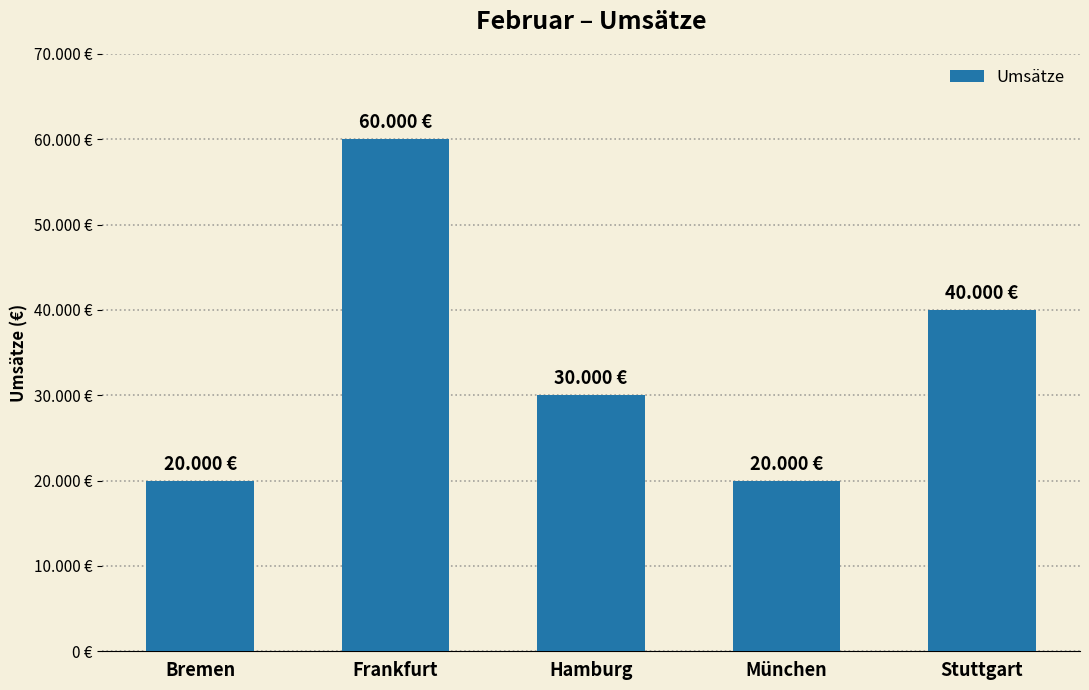

List the labels in order of value, smallest first.

Bremen, München, Hamburg, Stuttgart, Frankfurt